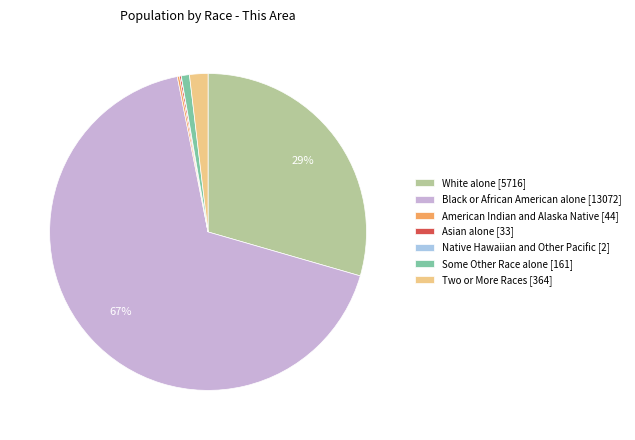

Is it true that Some Other Race alone [161] is 10% of the pie?

False